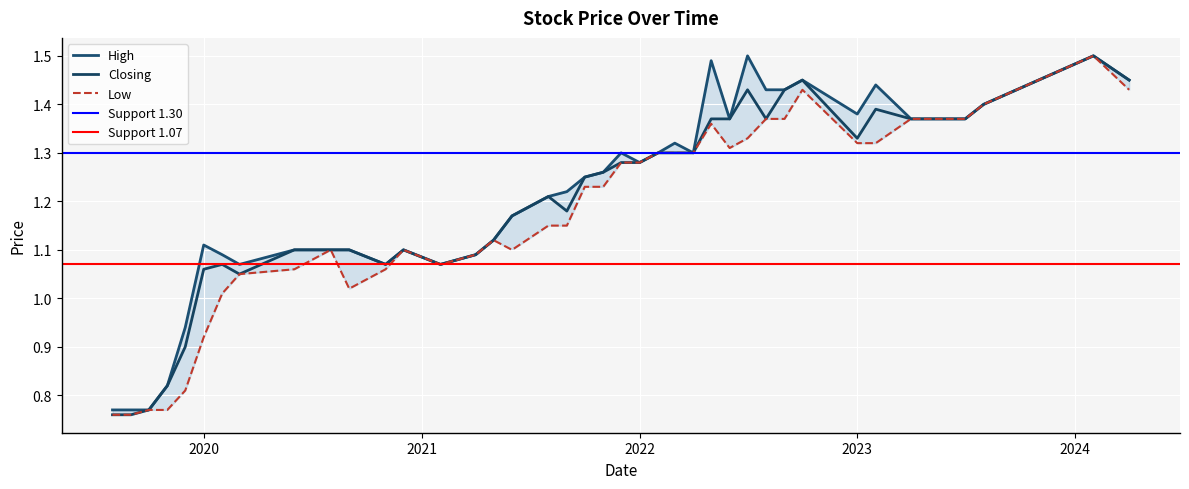

In High, how many points are lower than both neighbors (excluding endpoints)?

7